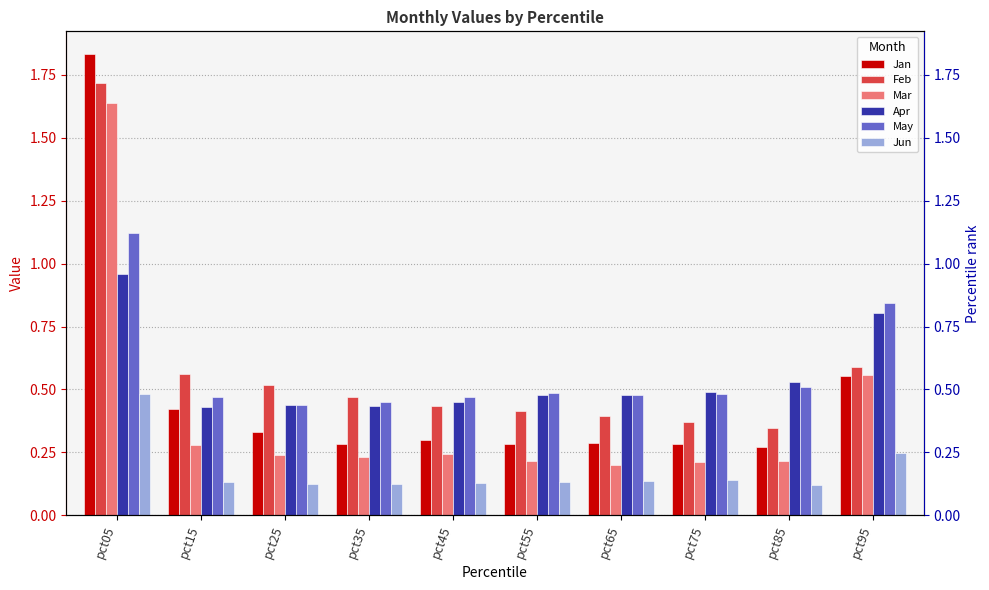

Read the May value at pct85.

0.5